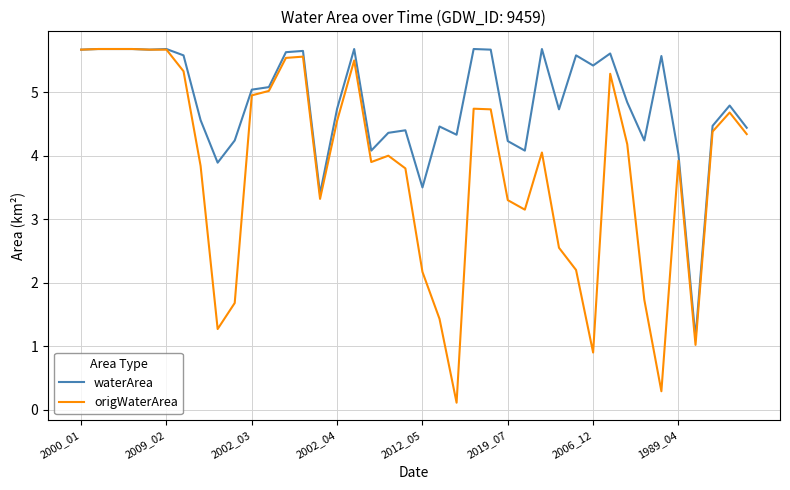

What is the maximum value shown in the chart?

5.7